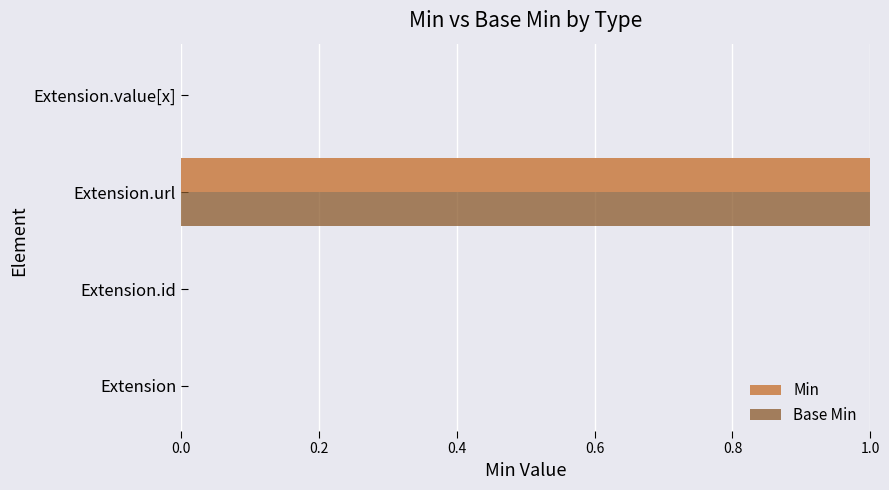

True or false: Base Min has a value of 0 at Extension.url.

False